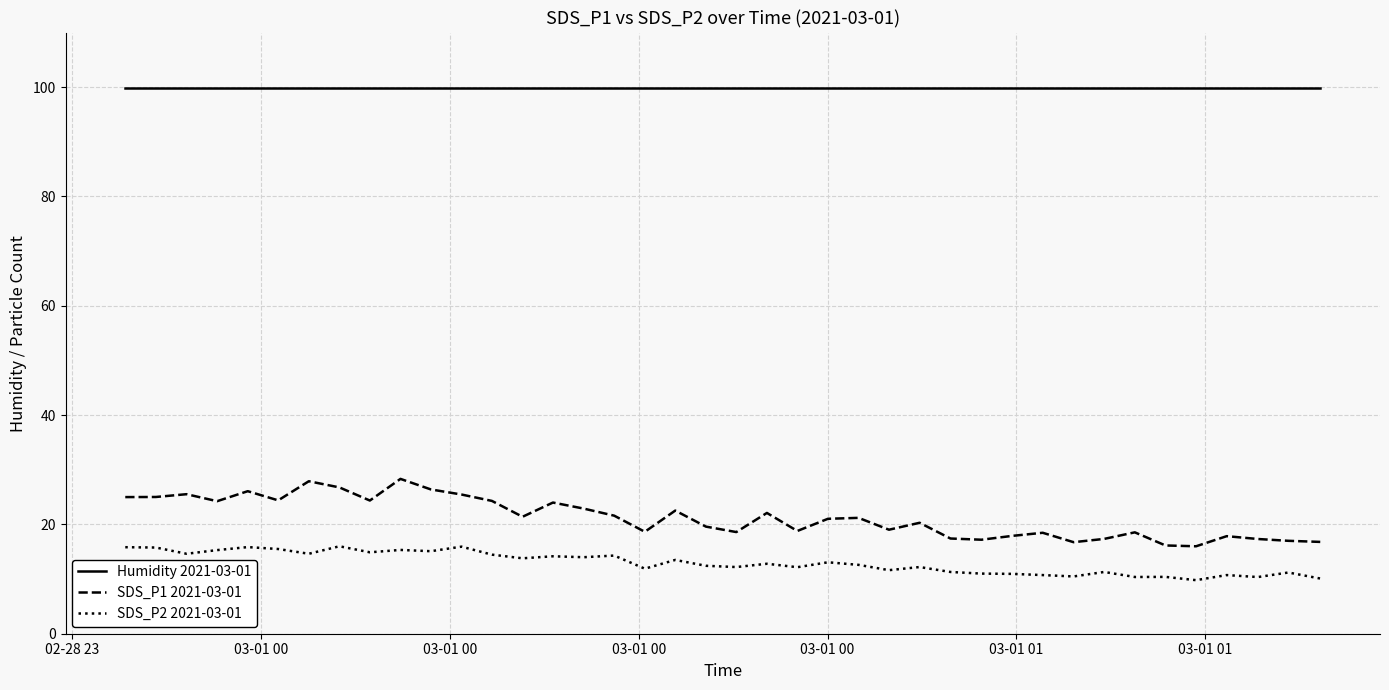

True or false: Humidity 2021-03-01 and SDS_P2 2021-03-01 cross at least once.

False